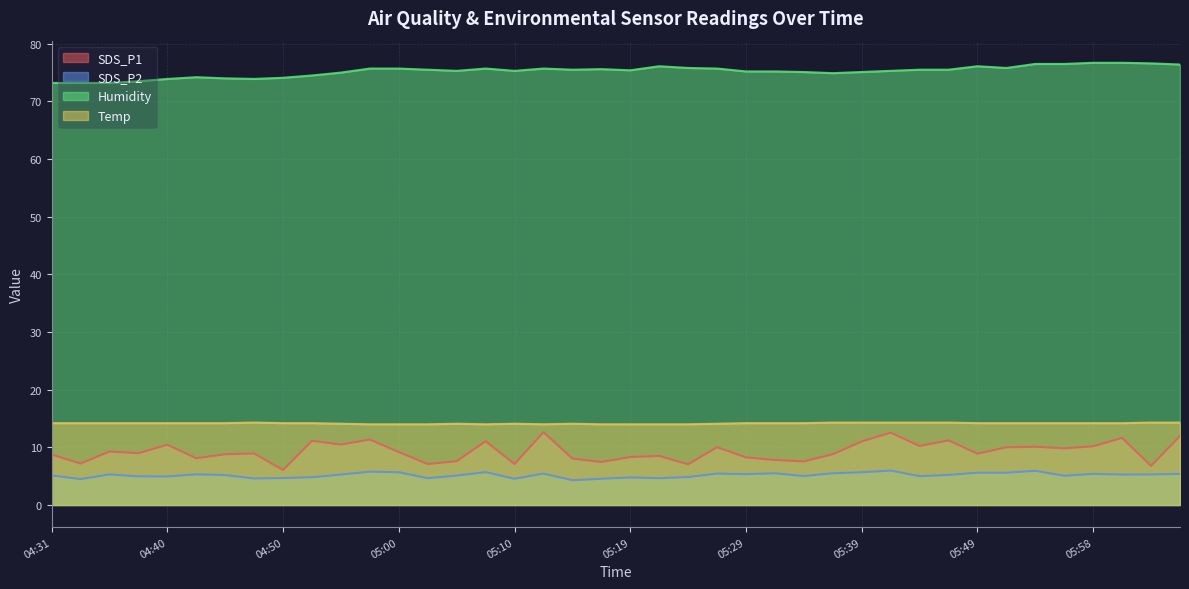

Between 04:48 and 04:50, which series saw the biggest shift?

SDS_P1